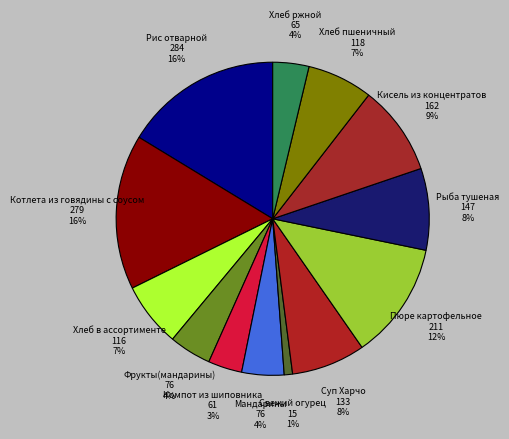

Count the number of slices in the pie.

13